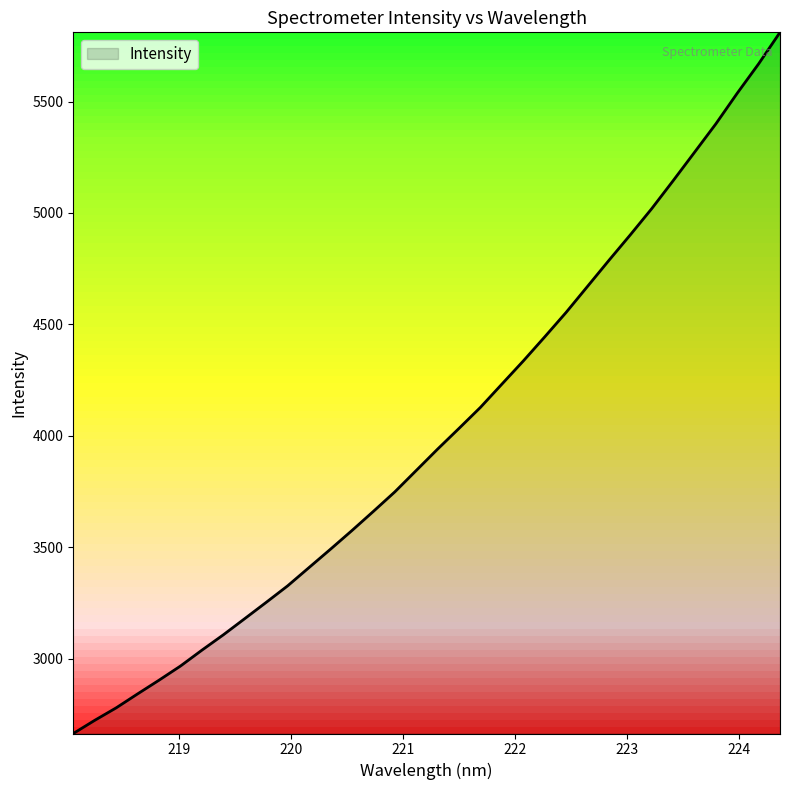

What is the smallest value displayed?

2664.4